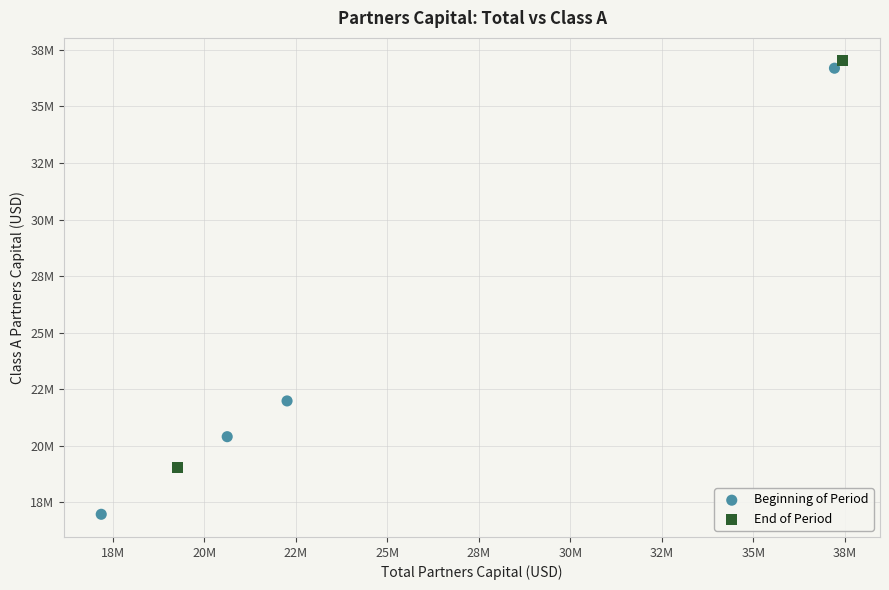

Which series contains the lowest Y value?

Beginning of Period